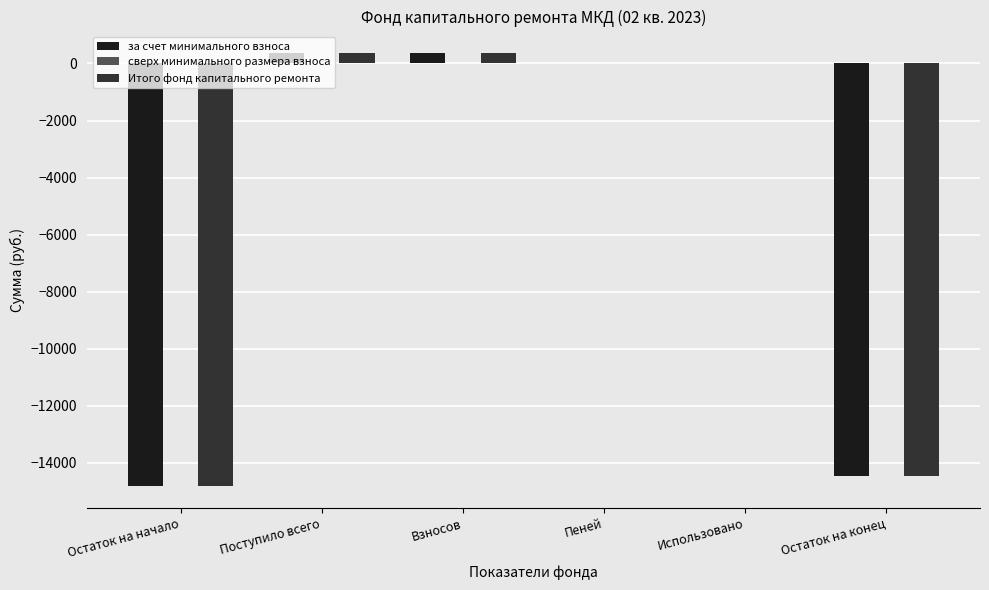

What is the sum of all за счет минимального взноса values?

-28574.4